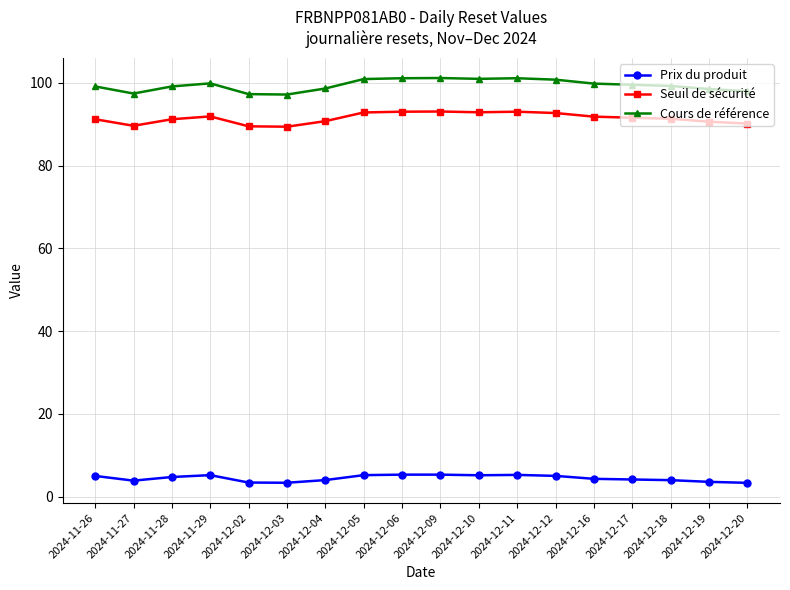

What is the total value across all series at 2024-12-10?

199.0